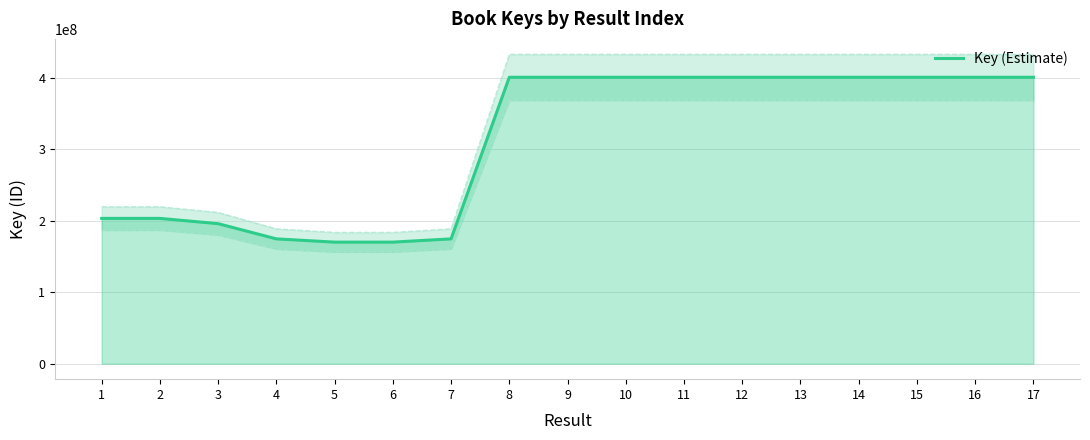

Count the number of values greater than 400715662.

8